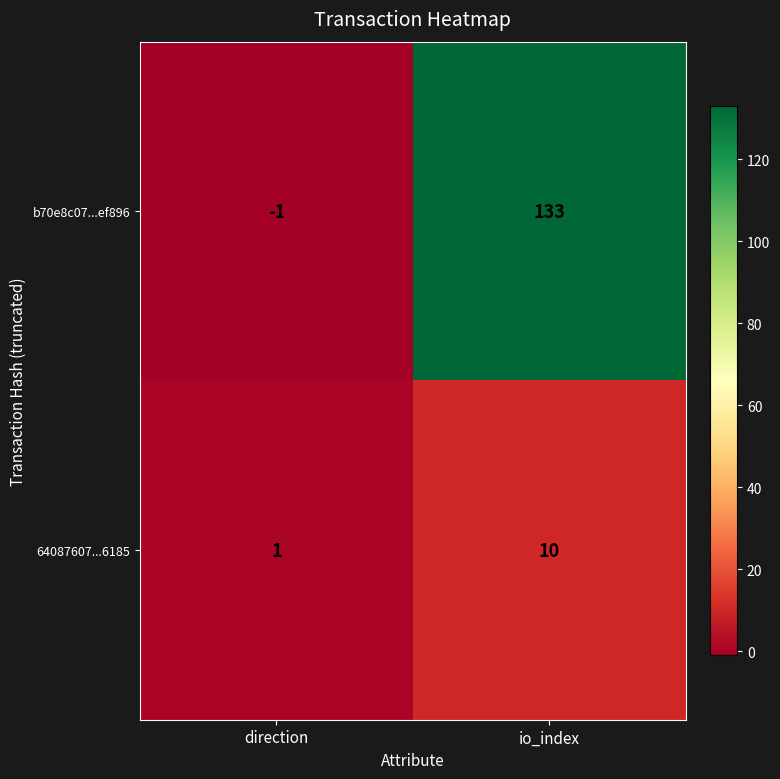

What is the sum of the 64087607...6185 values at direction and io_index?

11